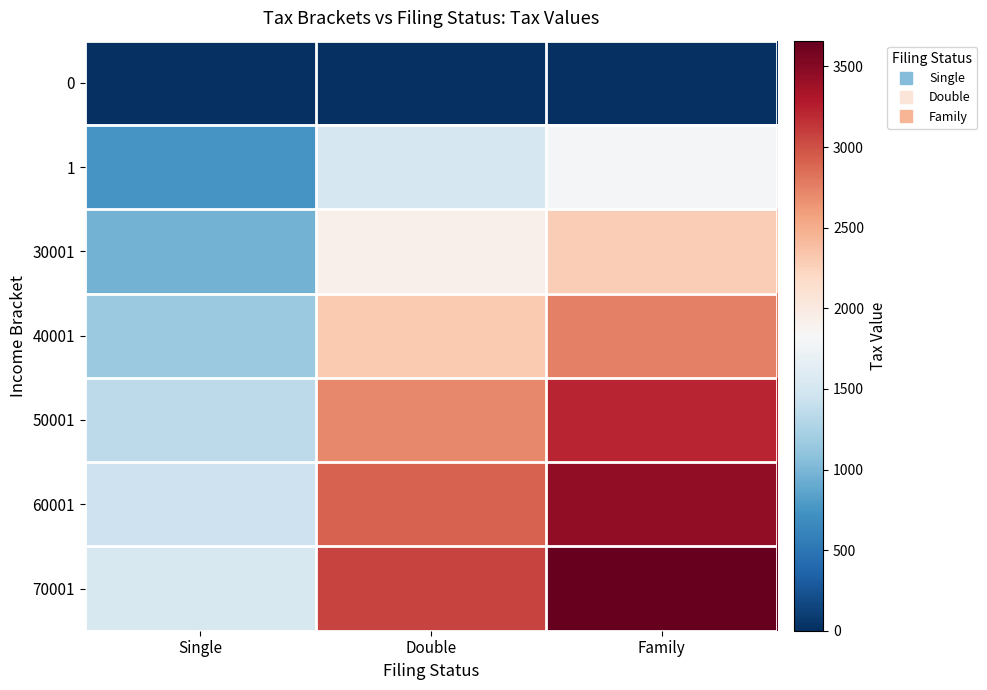

How many data points does each series have?

3